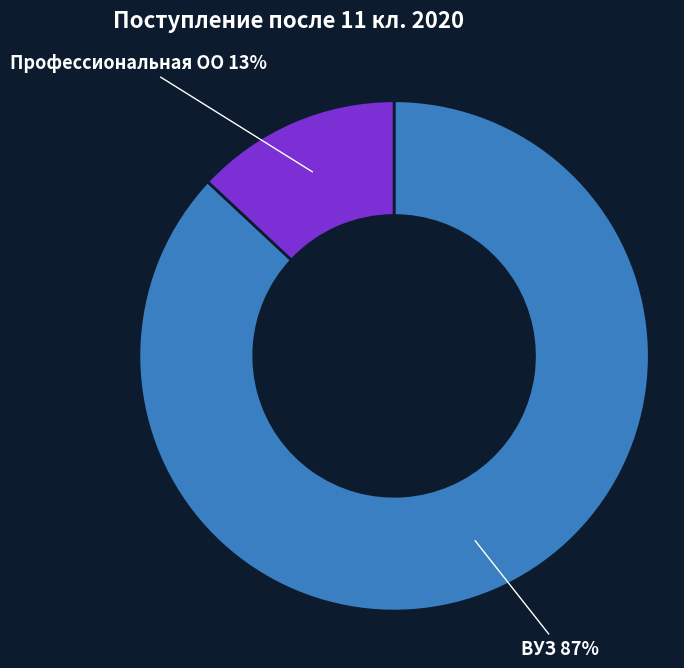

Approximately how many times larger is the value at ВУЗ compared to Профессиональная ОО?

6.7